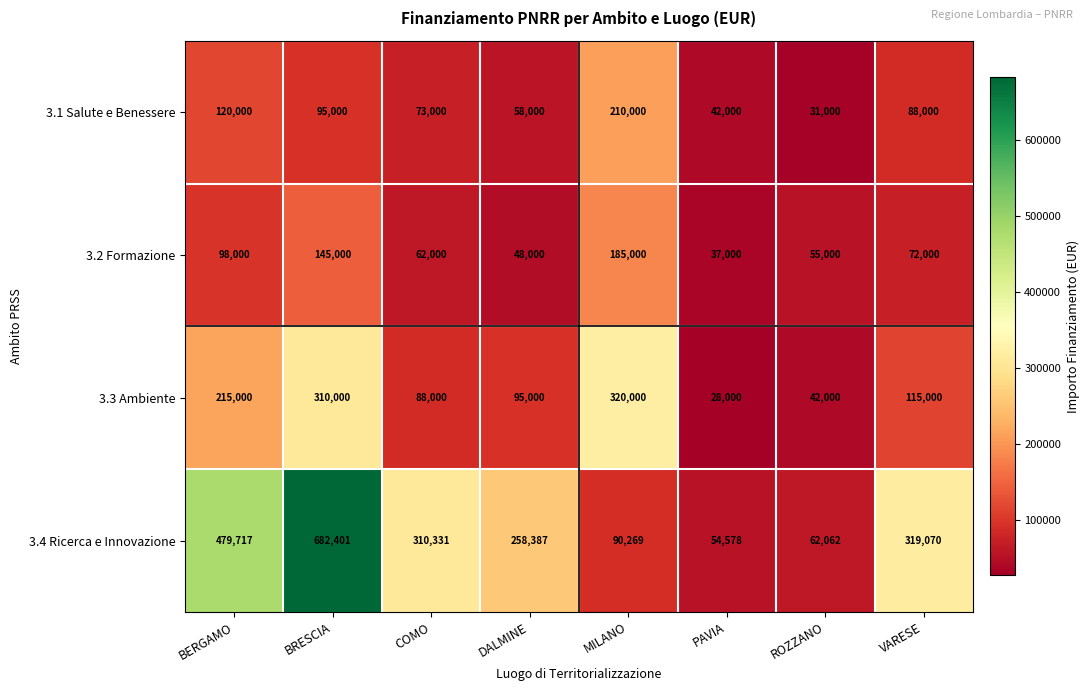

The 3.1 Salute e Benessere series shows 95000 at BRESCIA. True or false?

True